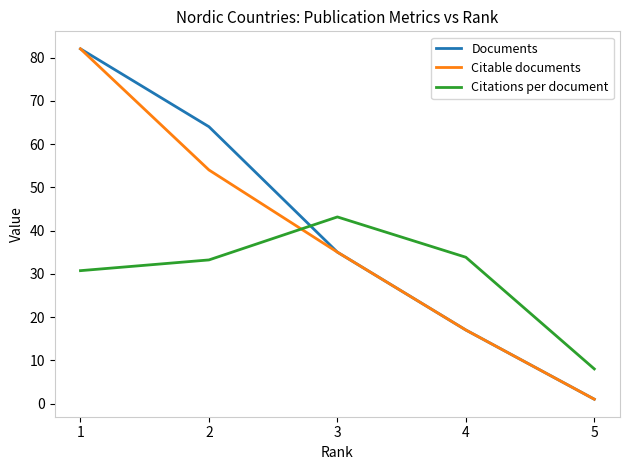

Is this an area chart (filled region under the line)?

No